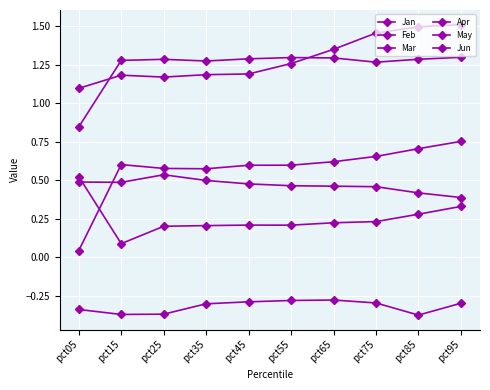

How many lines are shown in the chart?

6